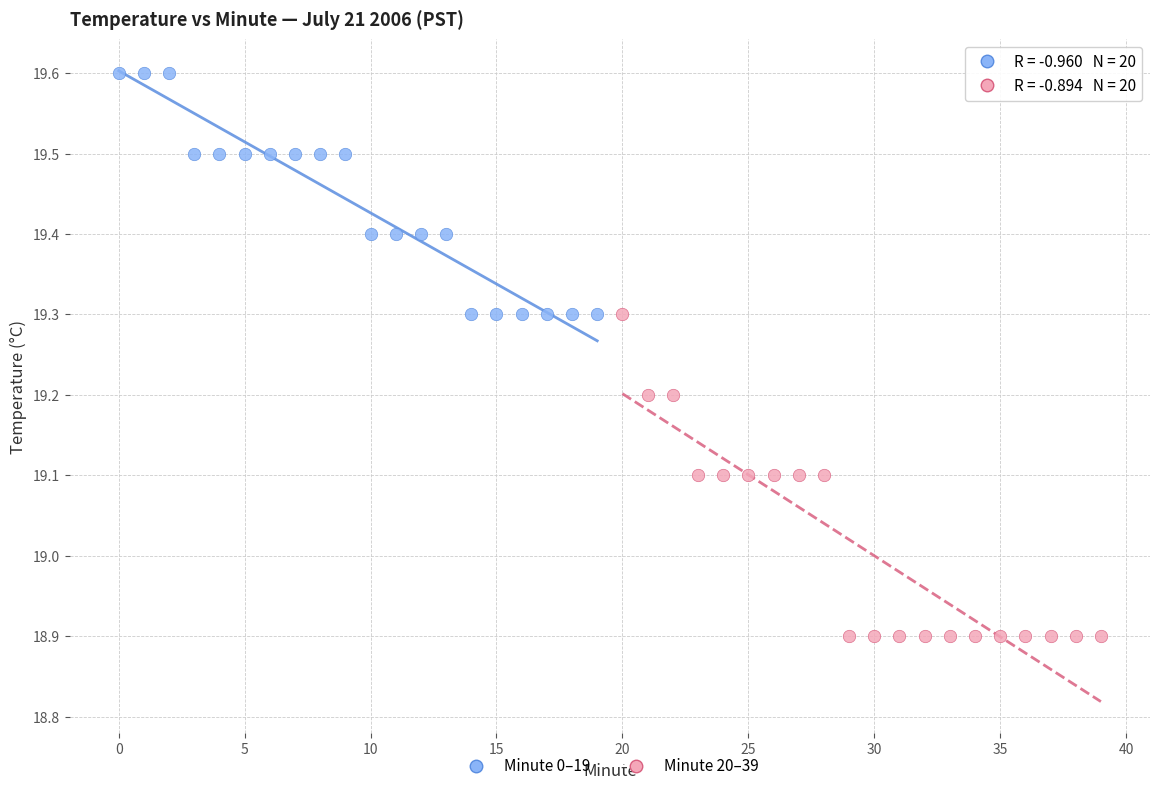

Which series has the widest spread of Y values?

Minute 20–39